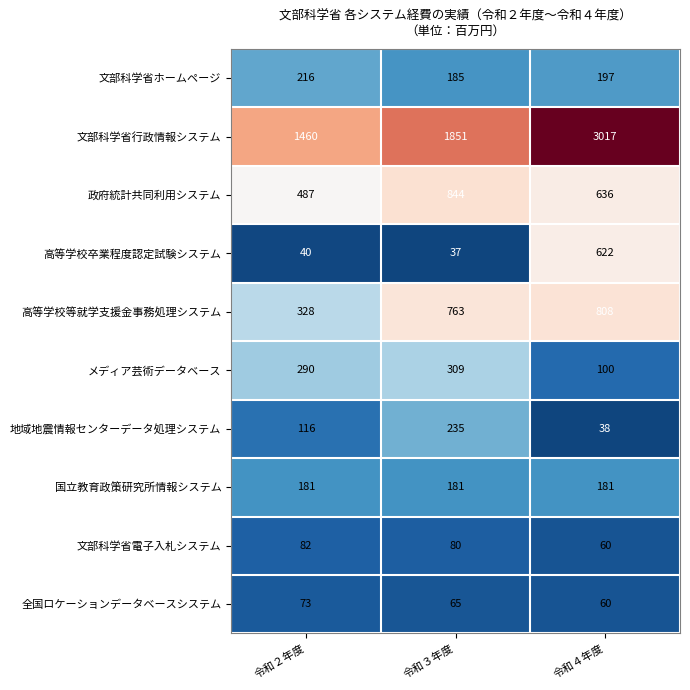

The 全国ロケーションデータベースシステム series shows 94 at 令和４年度. True or false?

False